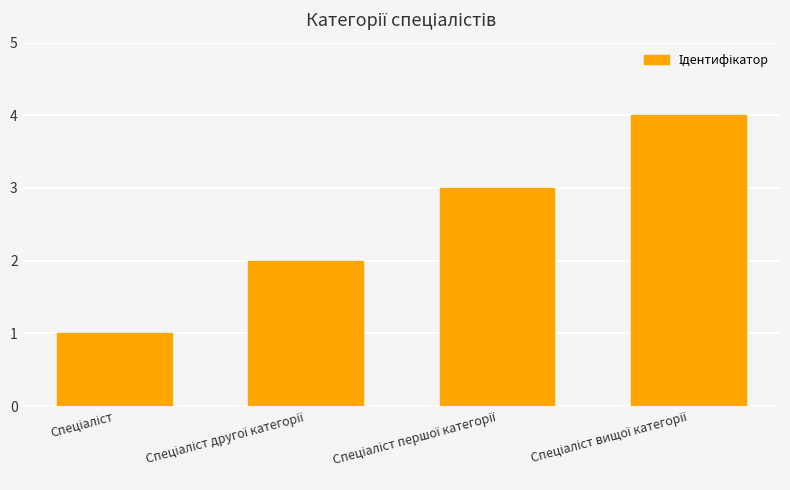

What is the smallest value displayed?

1